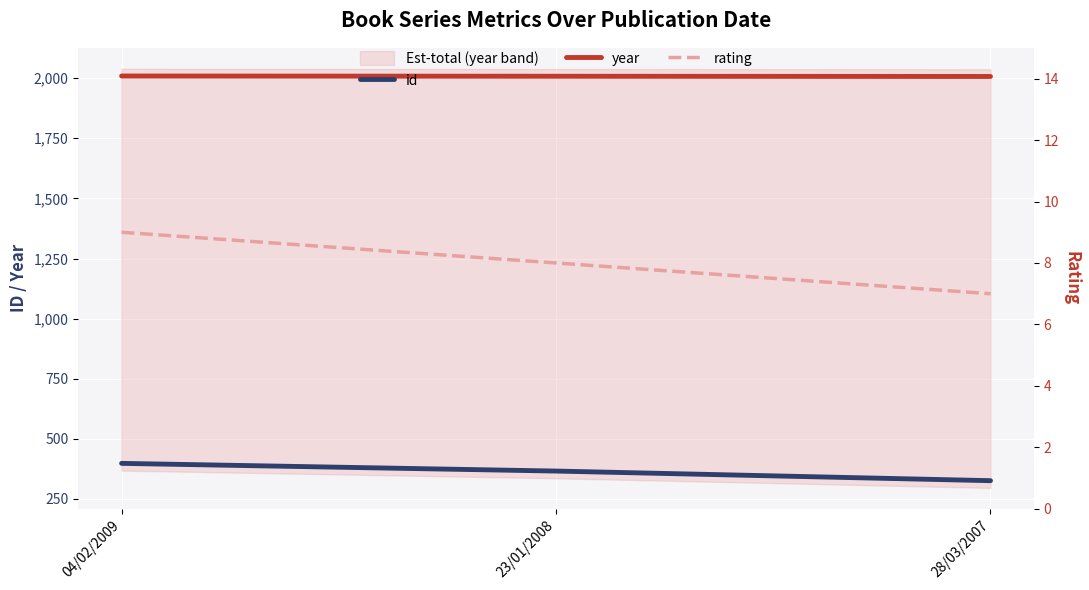

How many data points in year are above 2008?

1